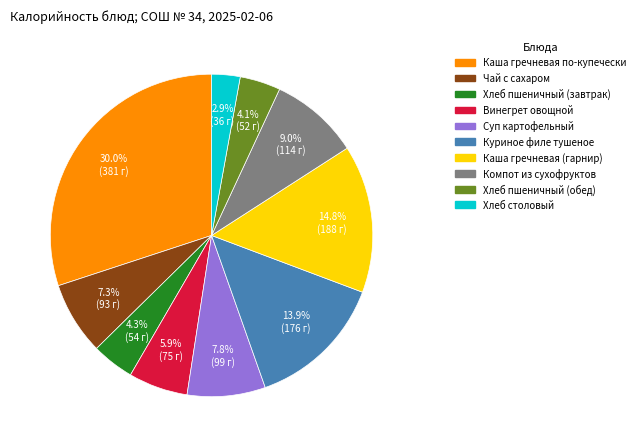

To the nearest percent, what is the difference between the Компот из сухофруктов and Хлеб пшеничный (завтрак) slice percentages?

5%